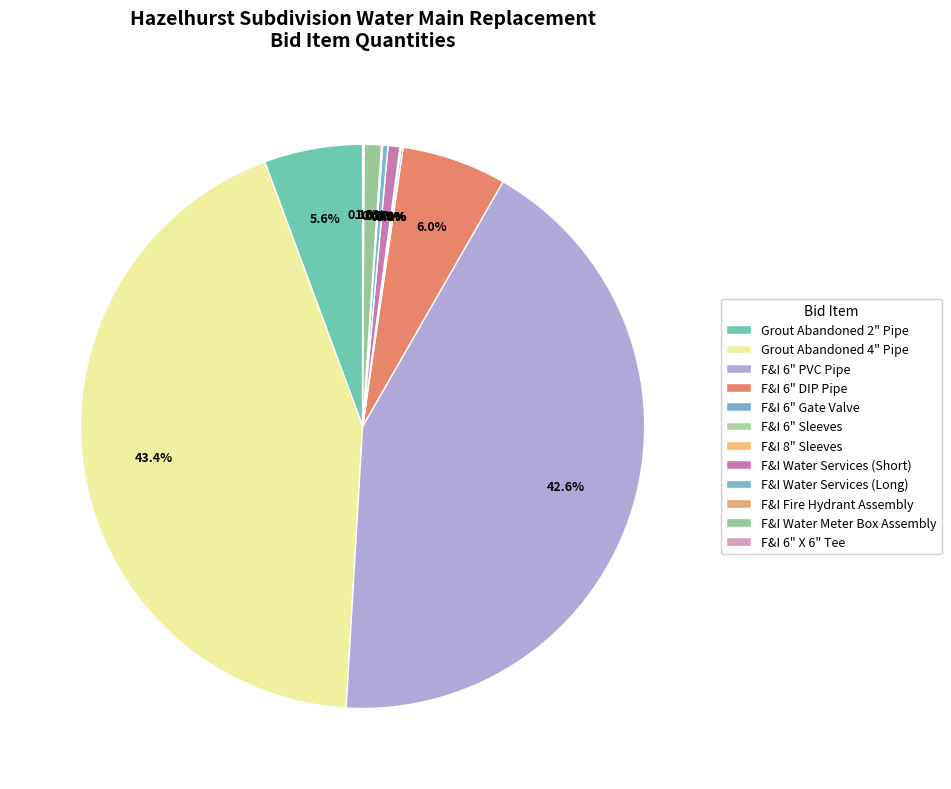

Does any single category account for the majority?

No